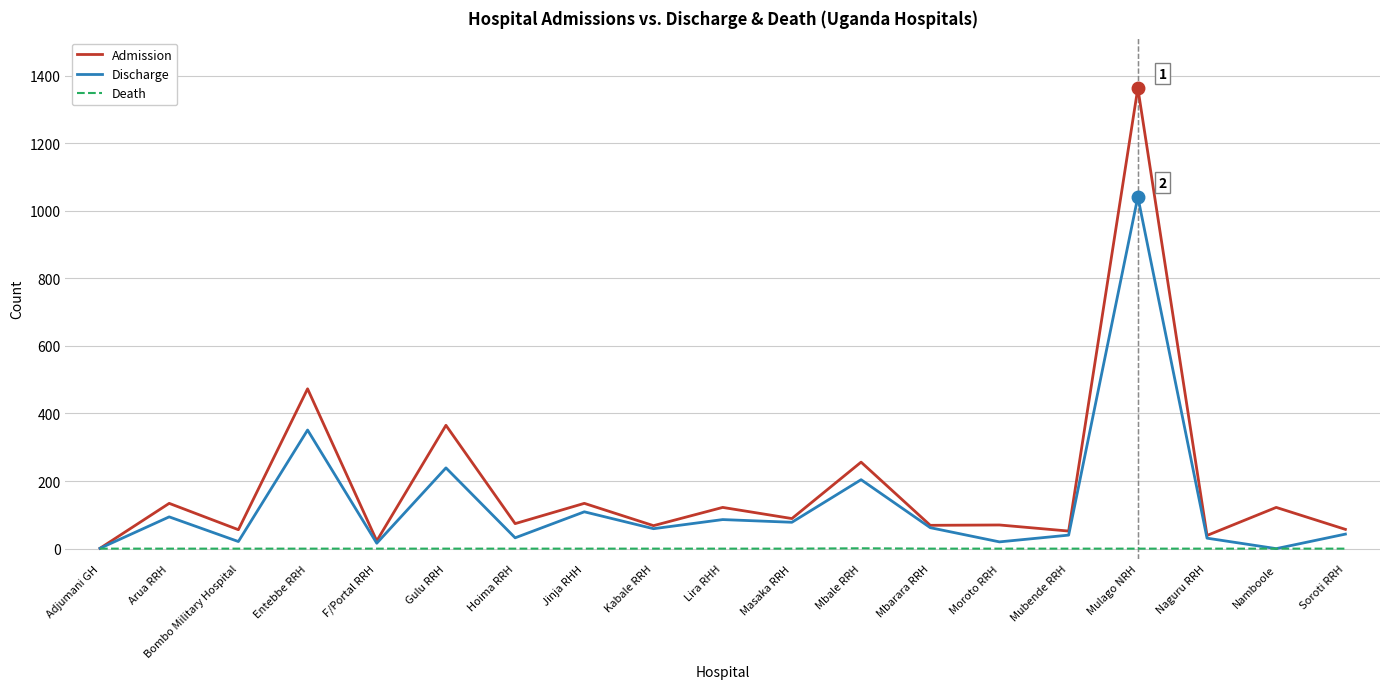

At which label does Admission reach its peak?

Mulago NRH